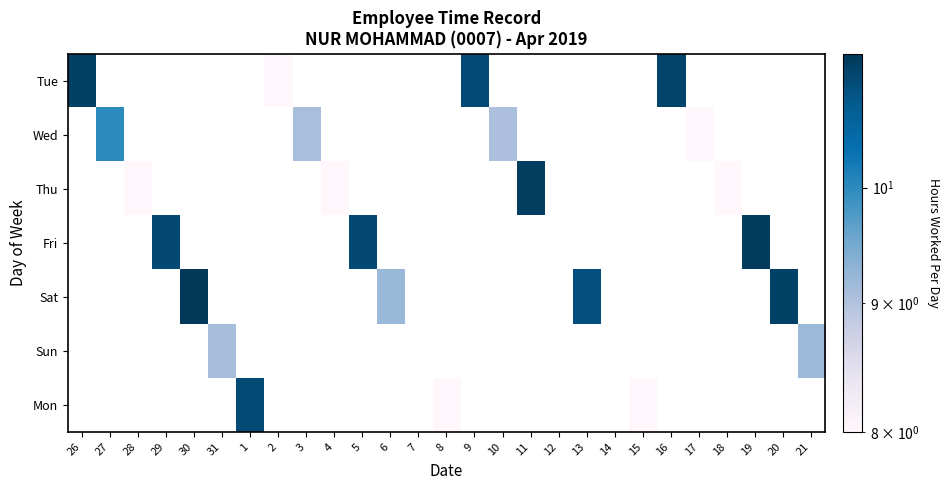

At which category is the sum across all series the highest?

30